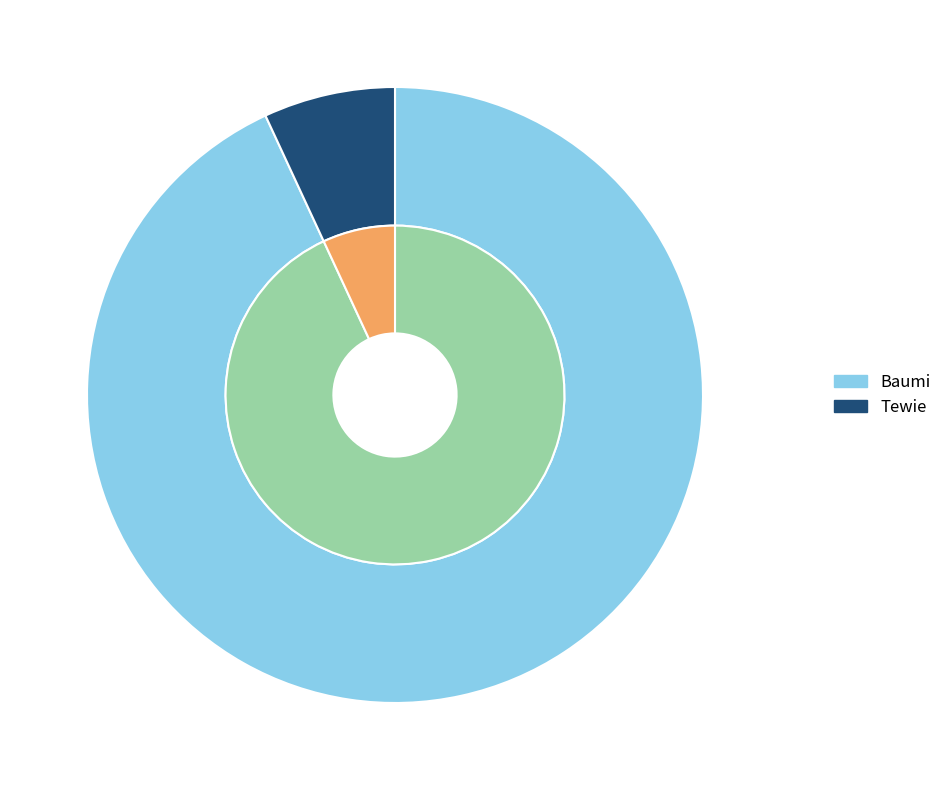

How many slices are in this pie chart?

2